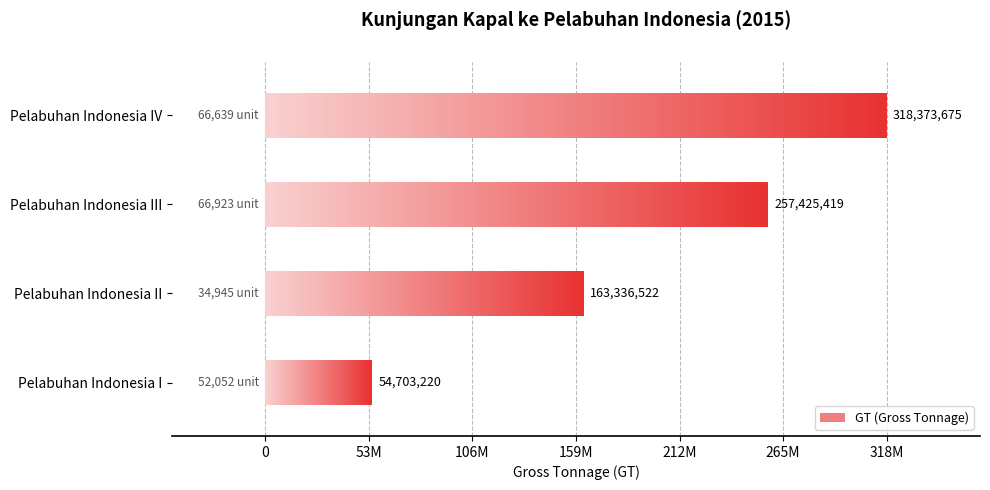

Is the value of Unit at Pelabuhan Indonesia III greater than the value of GT at Pelabuhan Indonesia I?

No